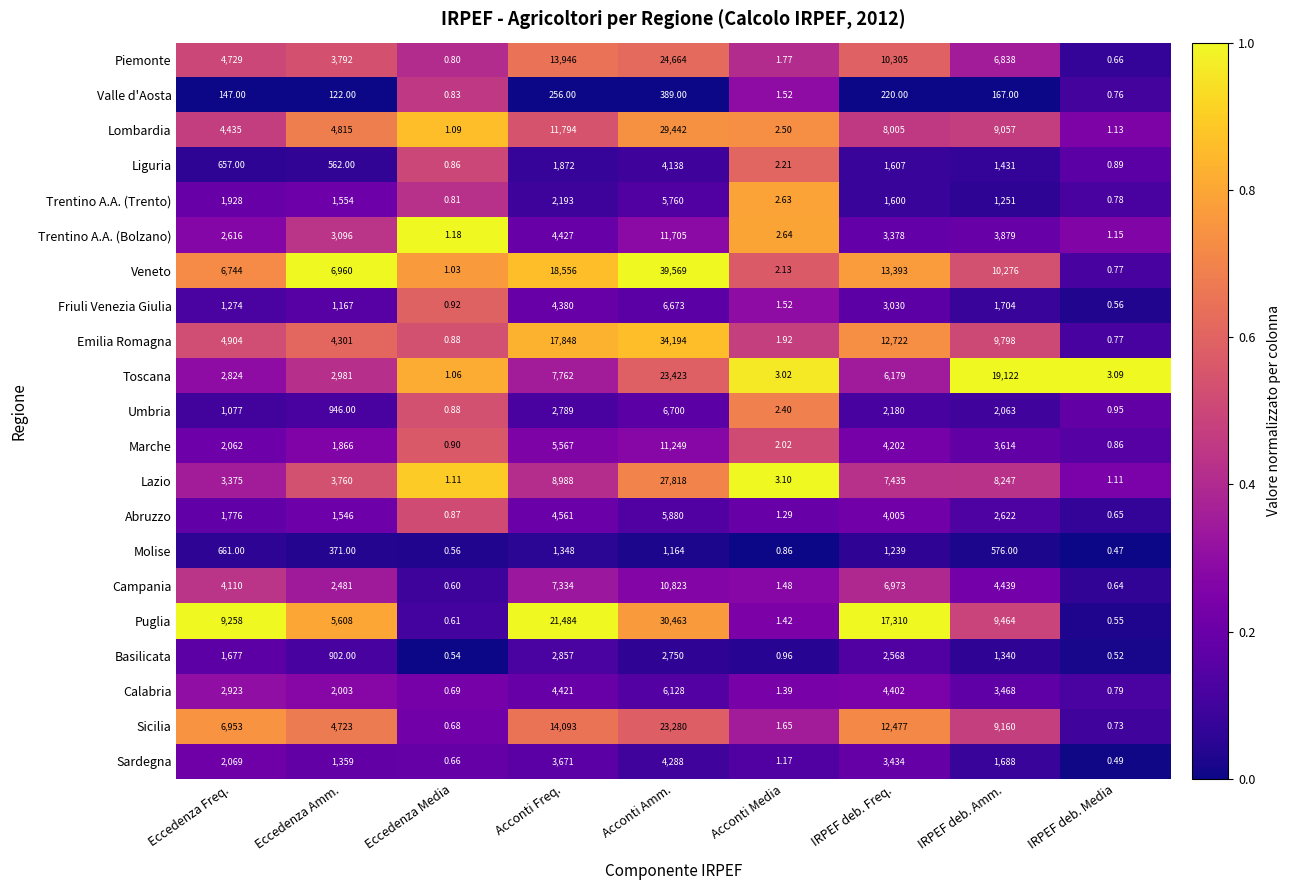

What is the total value across all series at IRPEF deb. Media?

18.3